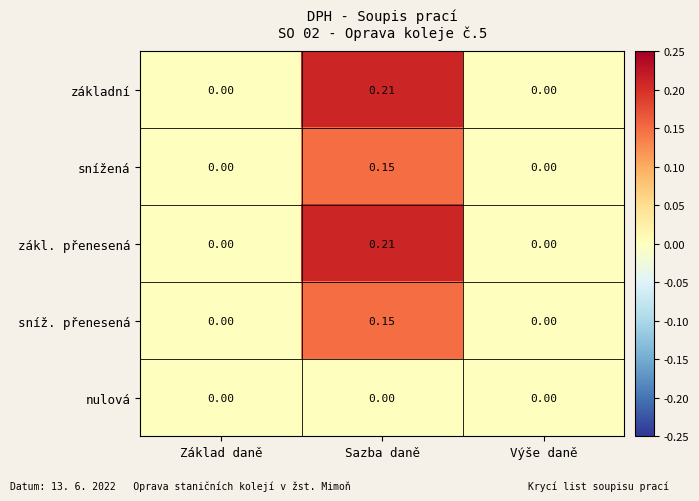

At which category is the sum across all series the highest?

Sazba daně